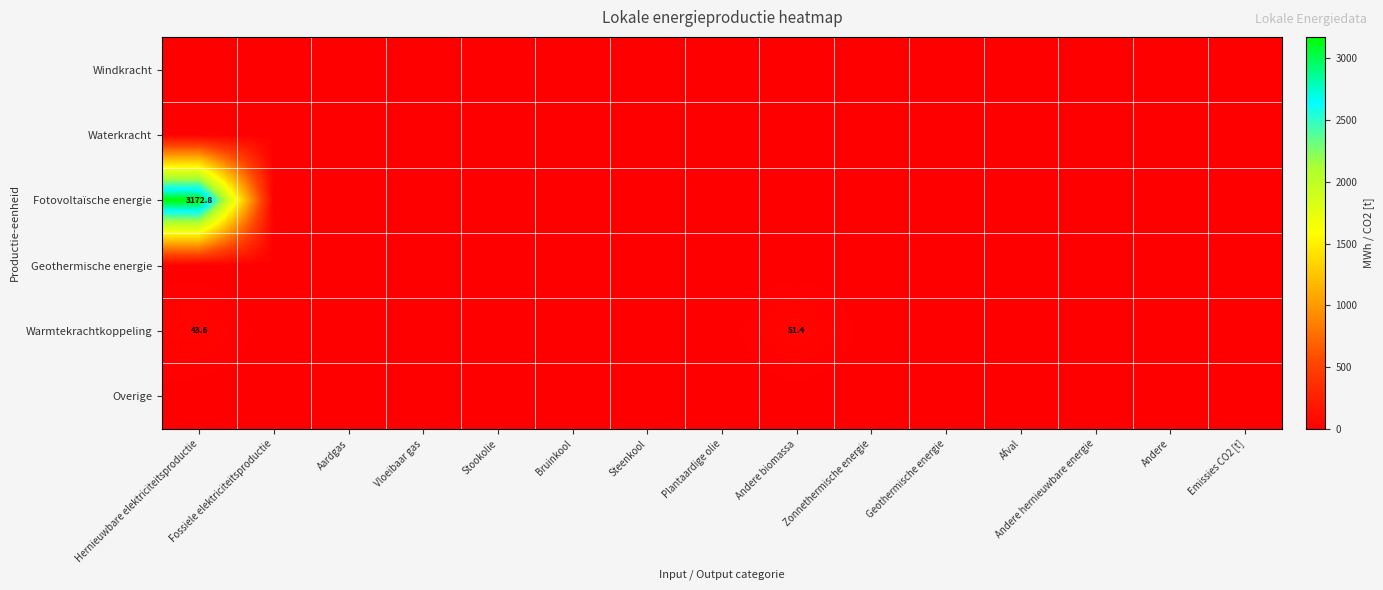

The value of Warmtekrachtkoppeling at Hernieuwbare elektriciteitsproductie is 43.6. True or false?

True